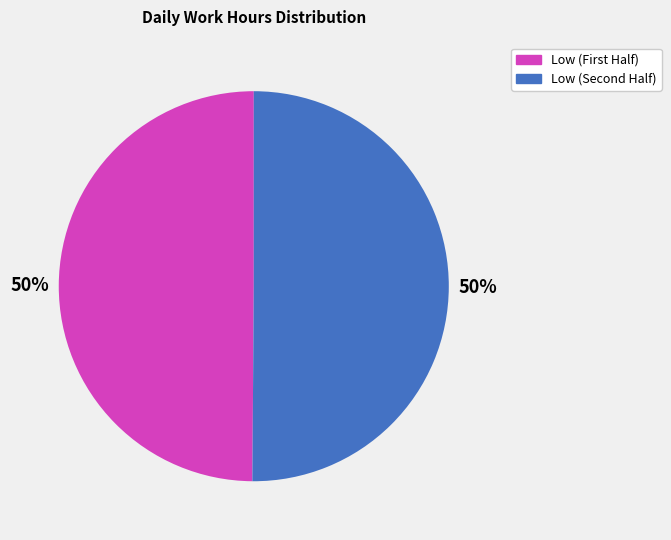

Is there a majority slice in this chart?

No